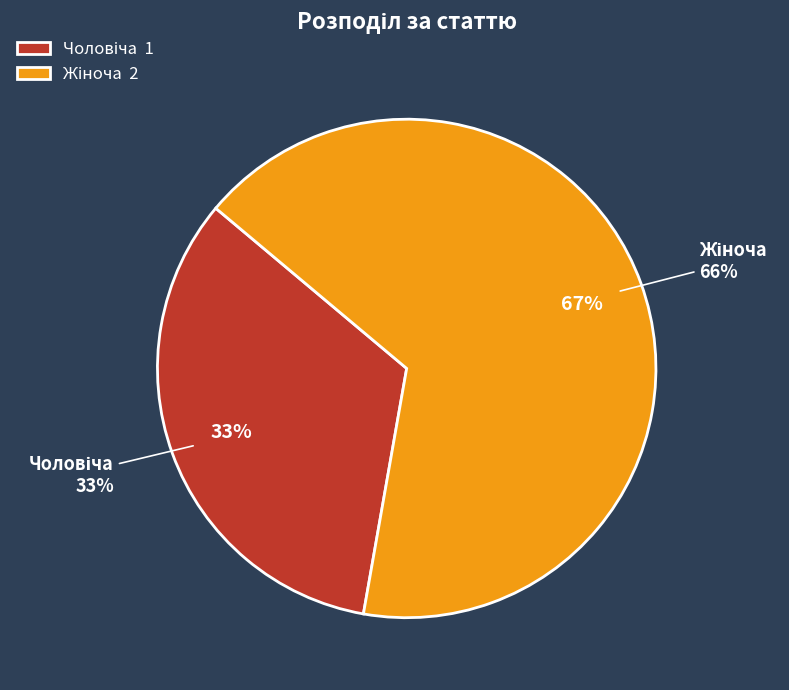

What is the change in value from Чоловіча to Жіноча?

+1